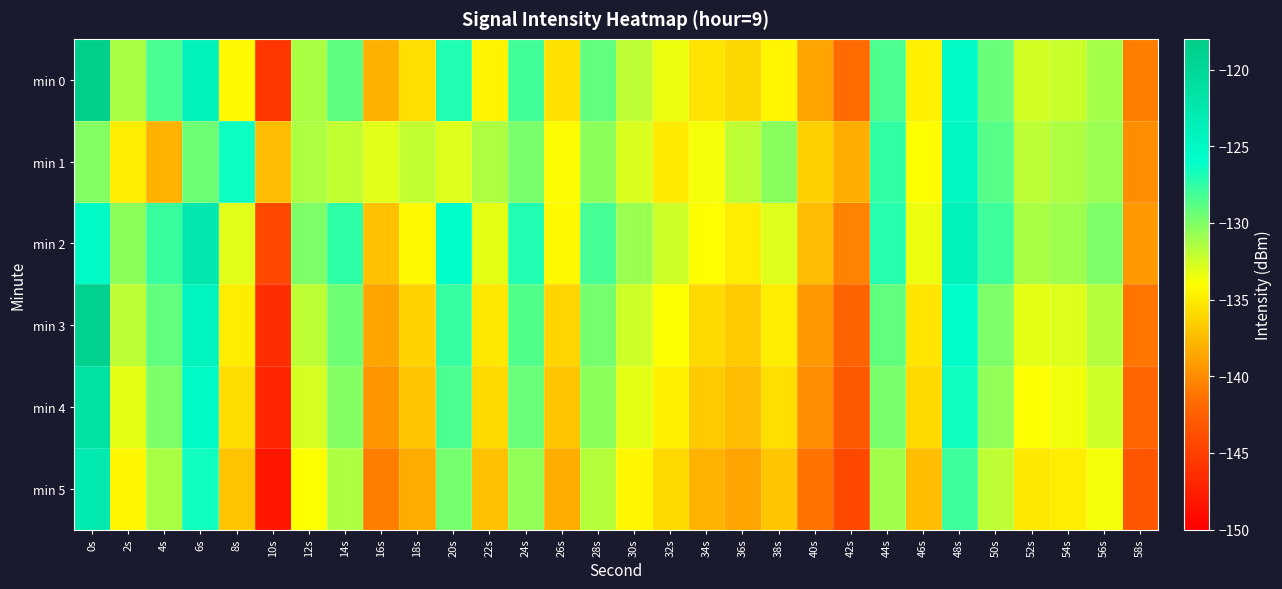

What is the smallest value displayed?

-148.2